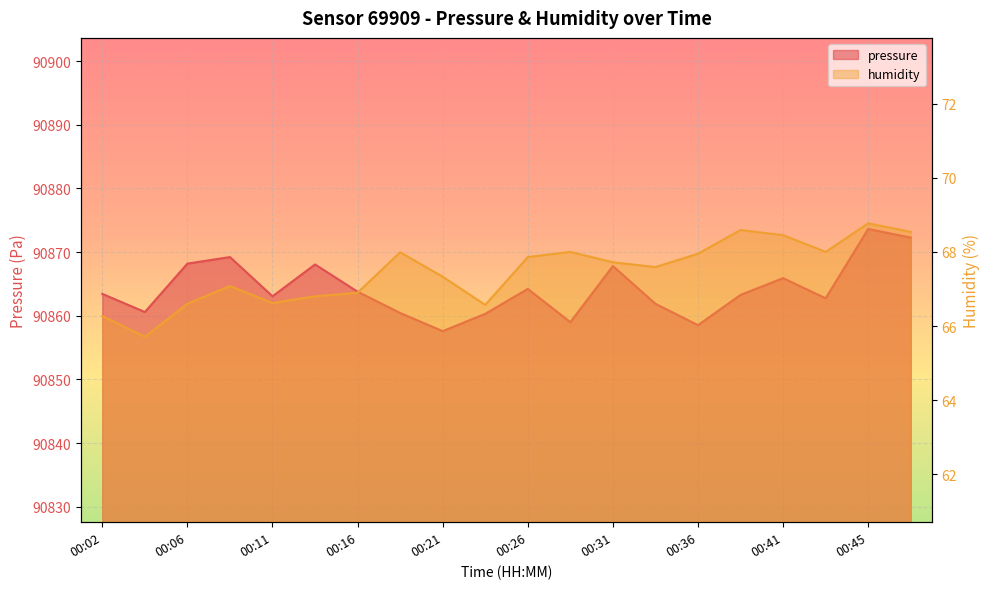

Where is pressure nearest to the value 90865?

00:26